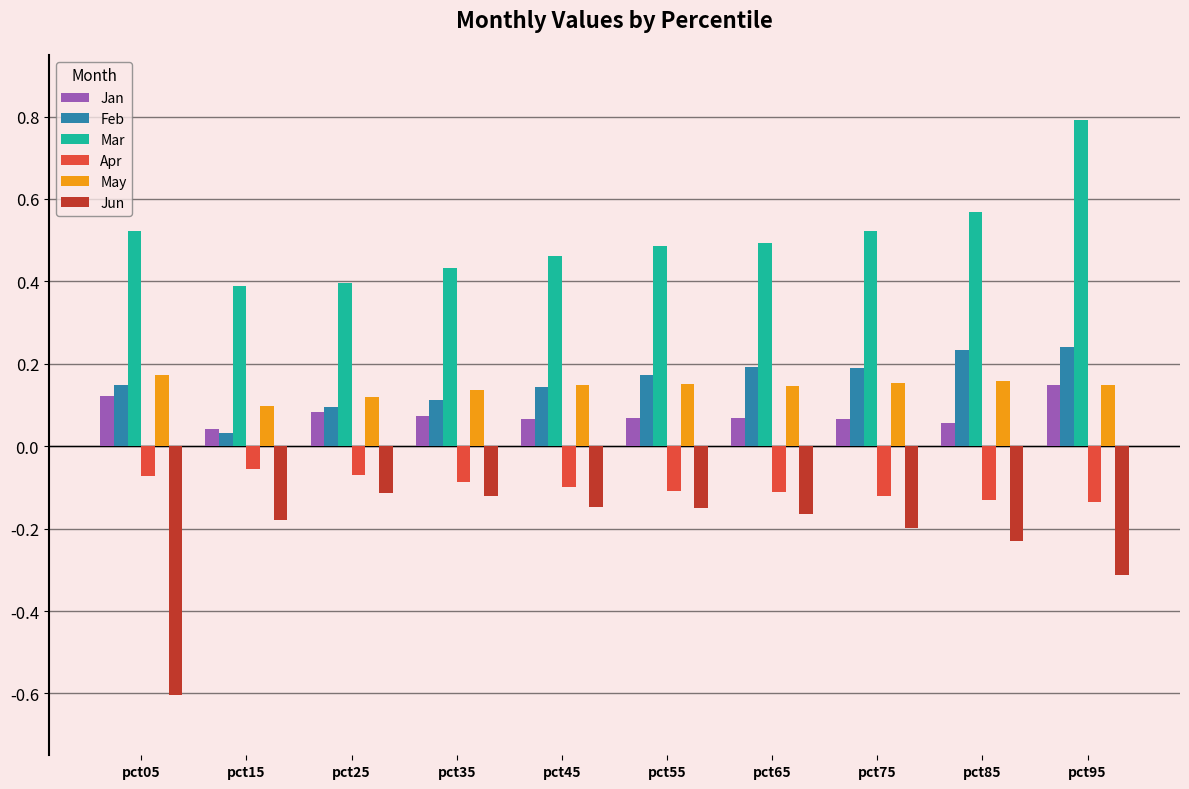

Are the bars horizontal?

No